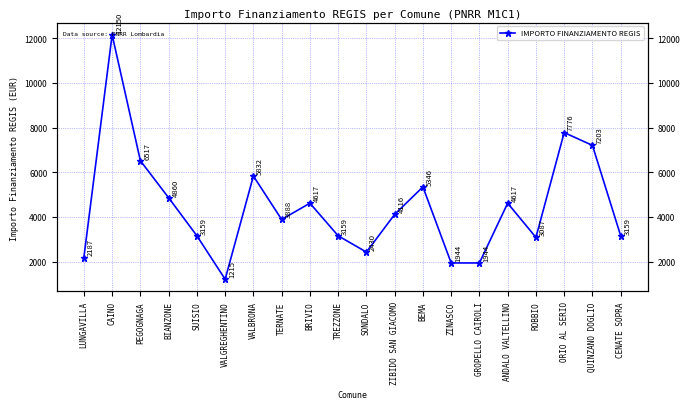

The value at GROPELLO CAIROLI is 475. True or false?

False